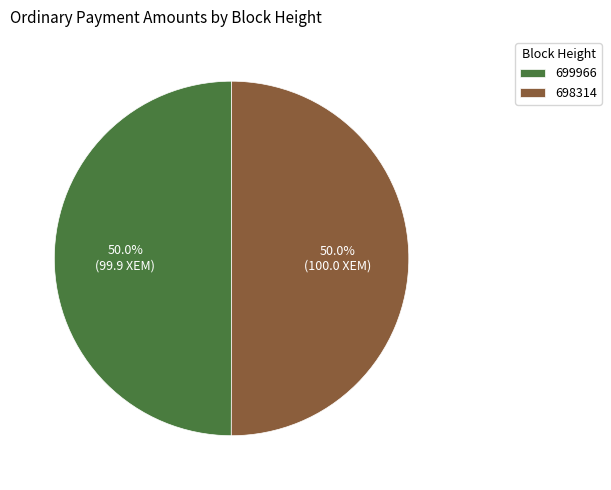

What portion of the pie excludes 698314?

50.0%